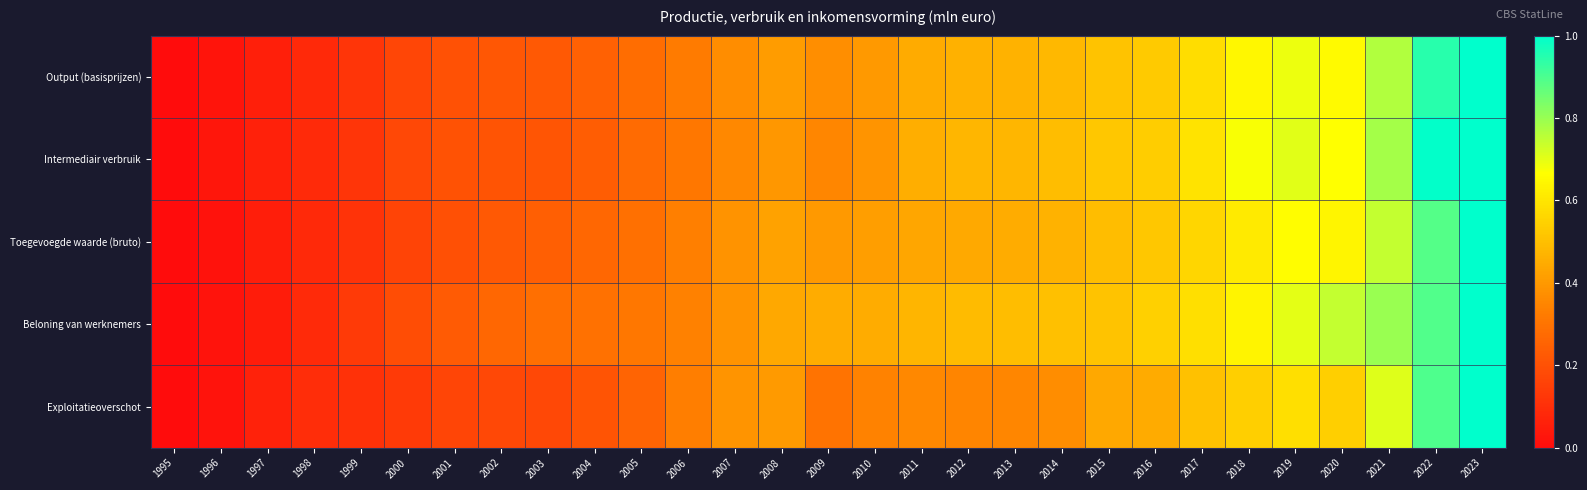

Between 2005 and 2021, which series saw the biggest shift?

Intermediair verbruik